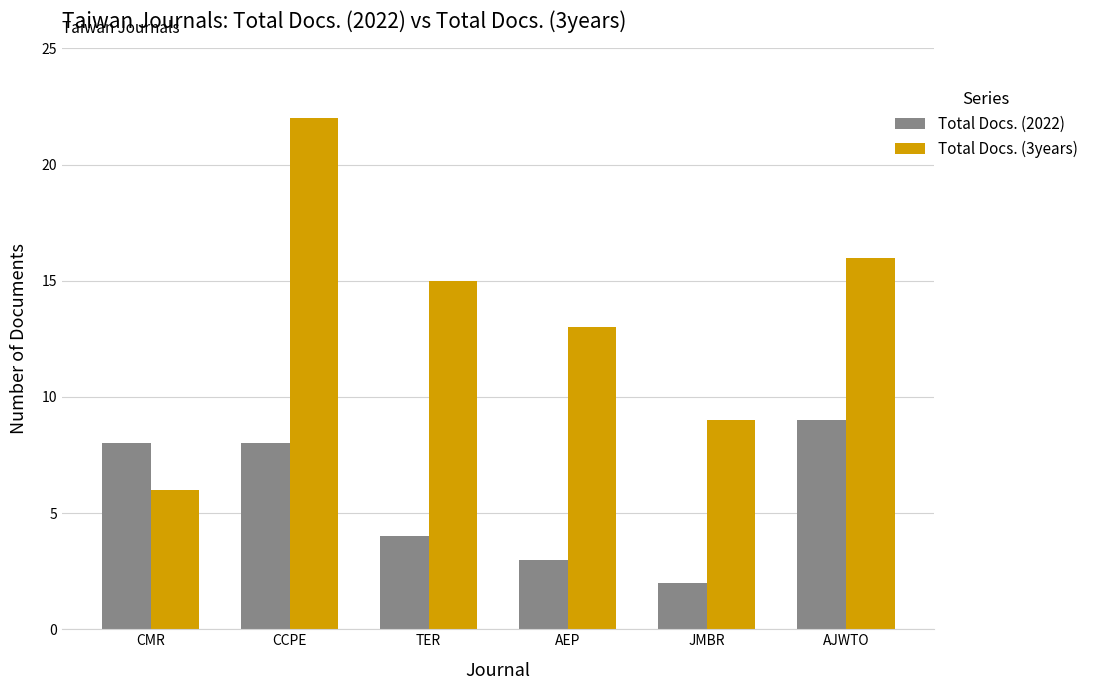

Where does the Total Docs. (3years) series first go above 15?

CCPE